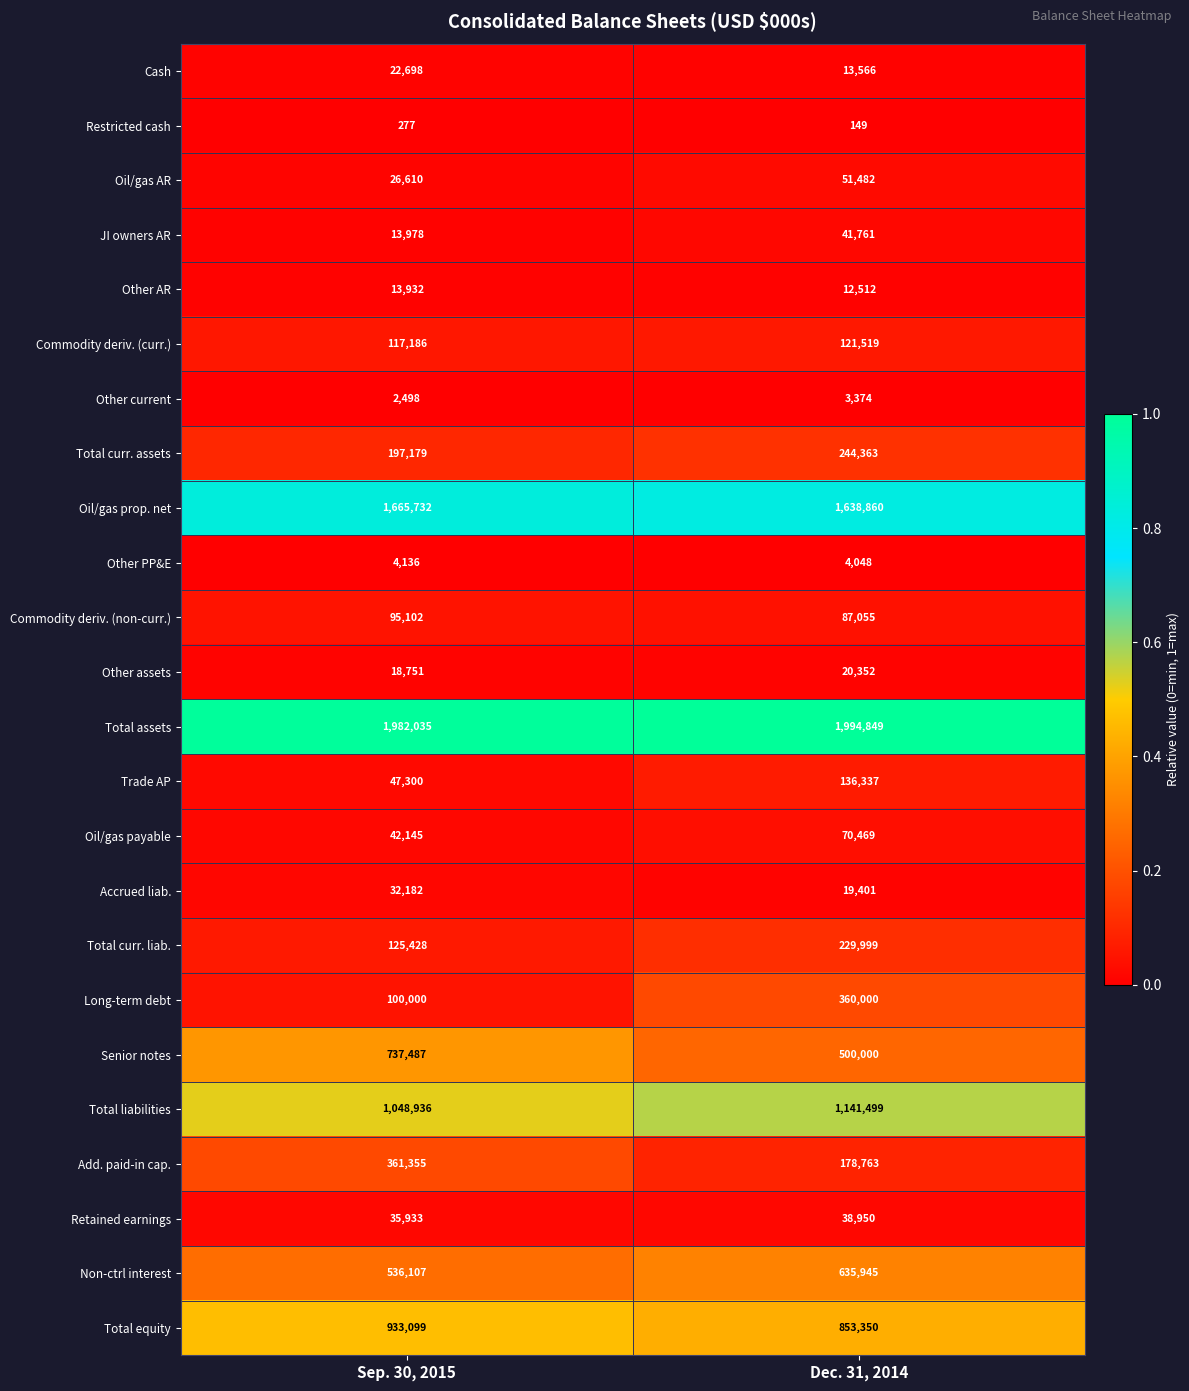

Count the number of categories in the chart.

2